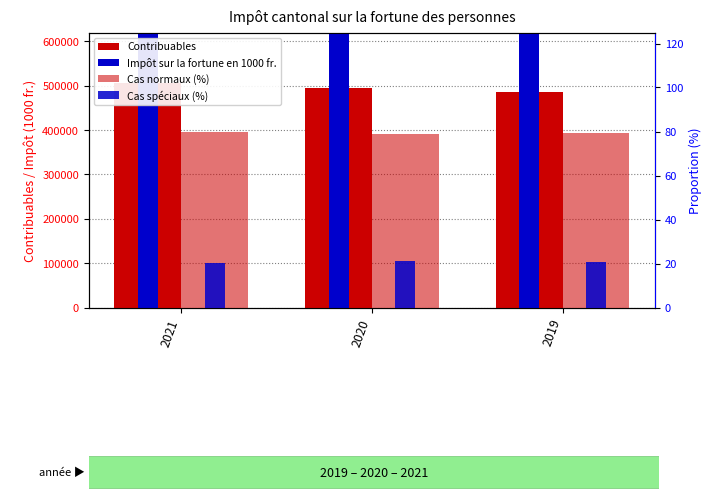

At which label does Cas normaux (%) reach its peak?

2021